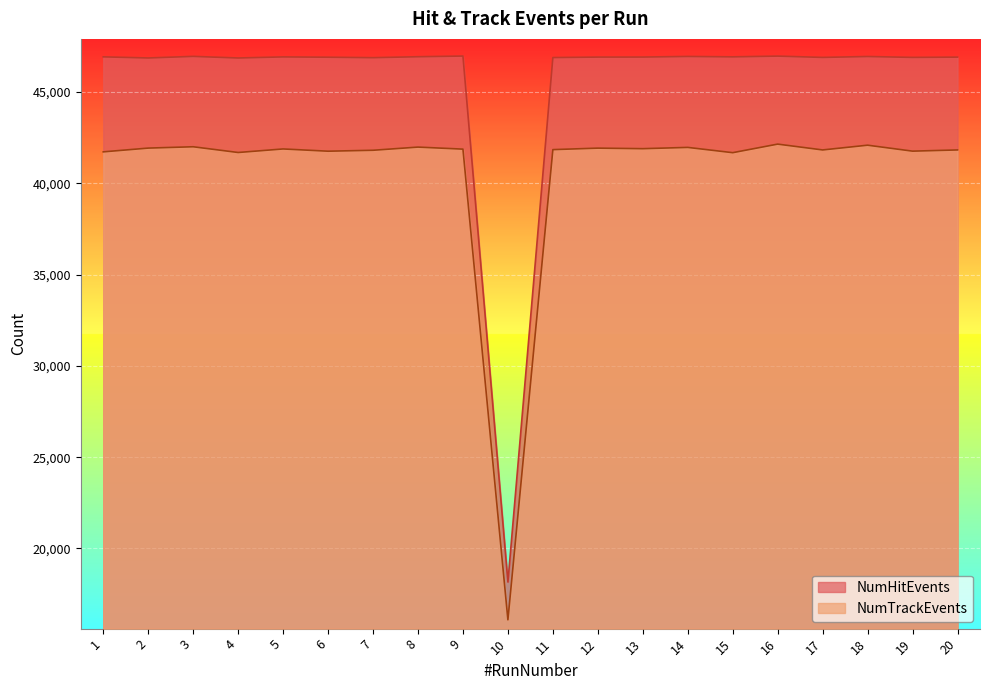

How many values in the NumTrackEvents series are below 41864?

10